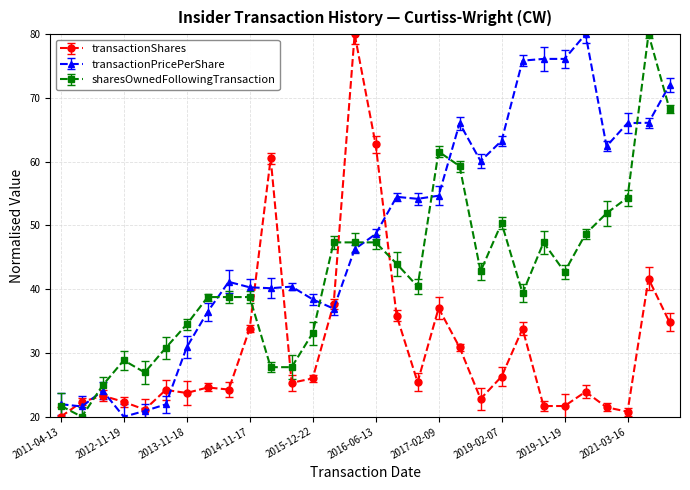

Rank the series by their average value, from lowest to highest.

transactionShares, sharesOwnedFollowingTransaction, transactionPricePerShare